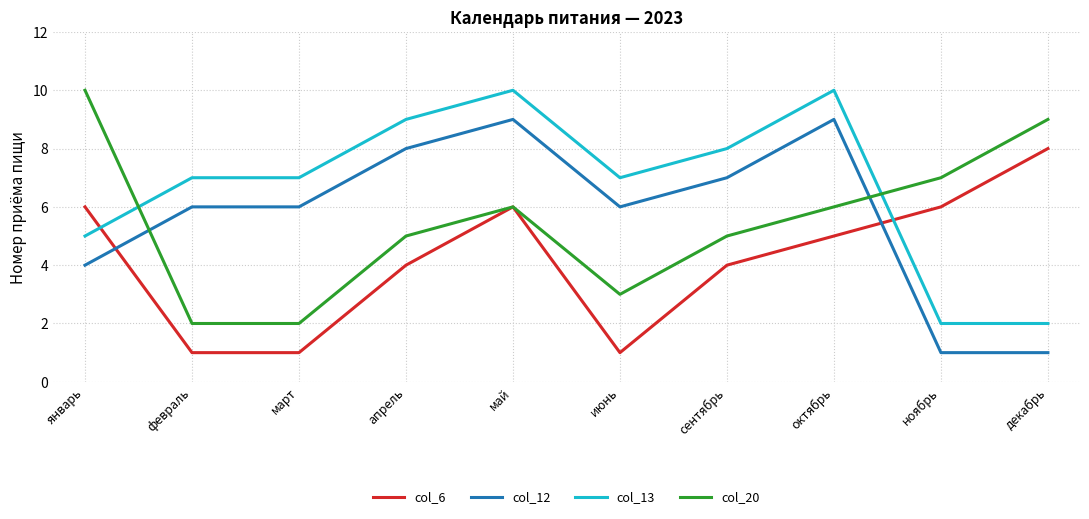

Rank the series at ноябрь from lowest to highest value.

col_12, col_13, col_6, col_20